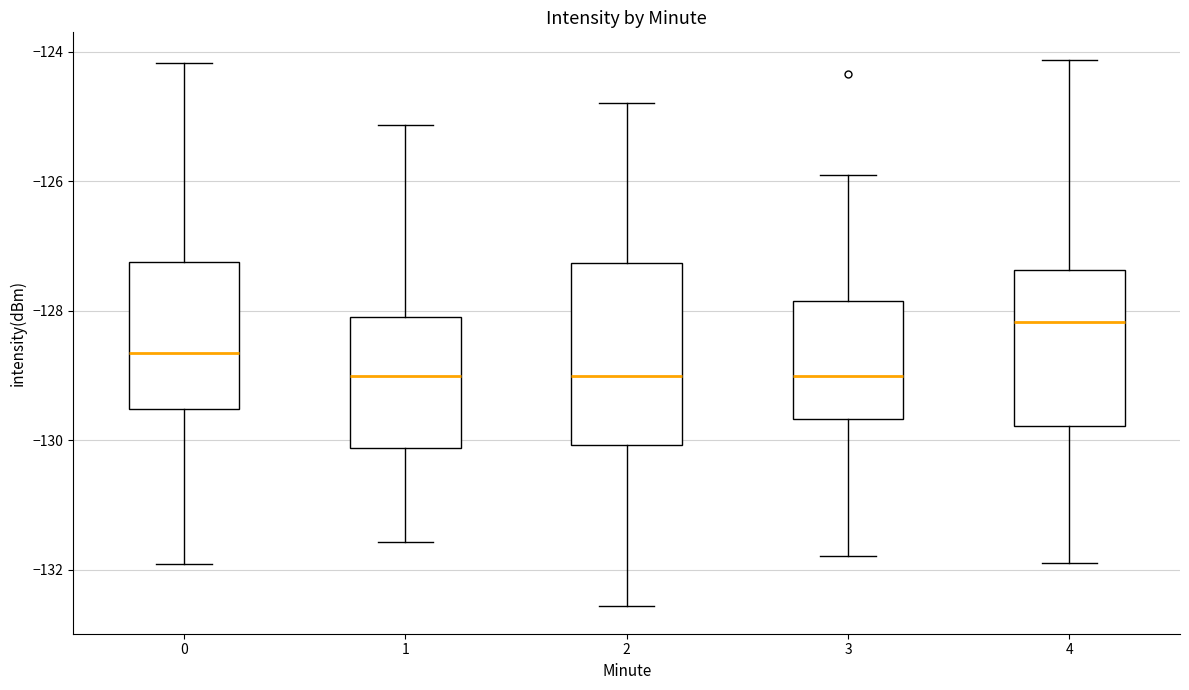

Where does the median line of the box at x = 3 sit on the y-axis? The values are not printed on the chart, so give them approximately, as read against the axis.

-129.0